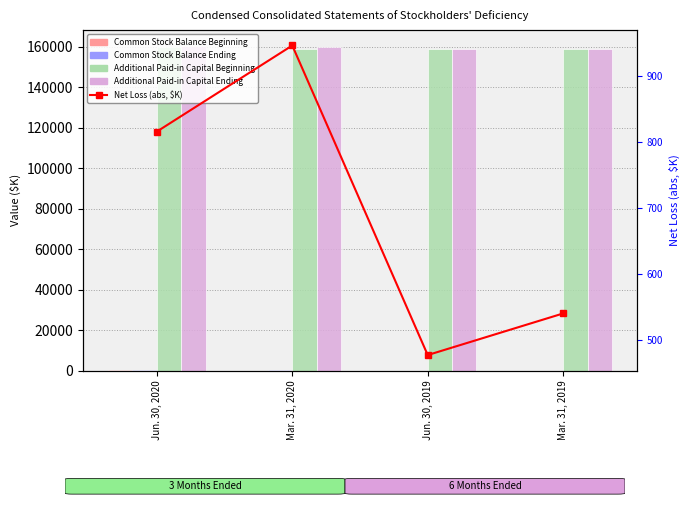

The Additional Paid-in Capital Ending series shows 158681.0 at Mar. 31, 2019. True or false?

True